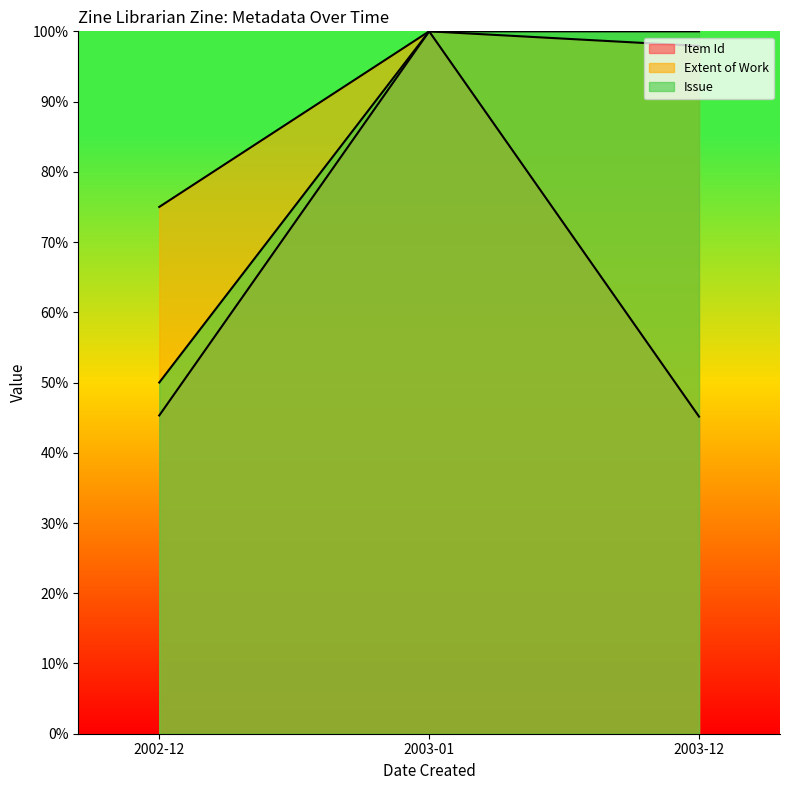

What is the label of the 1st point from the right?

2003-12